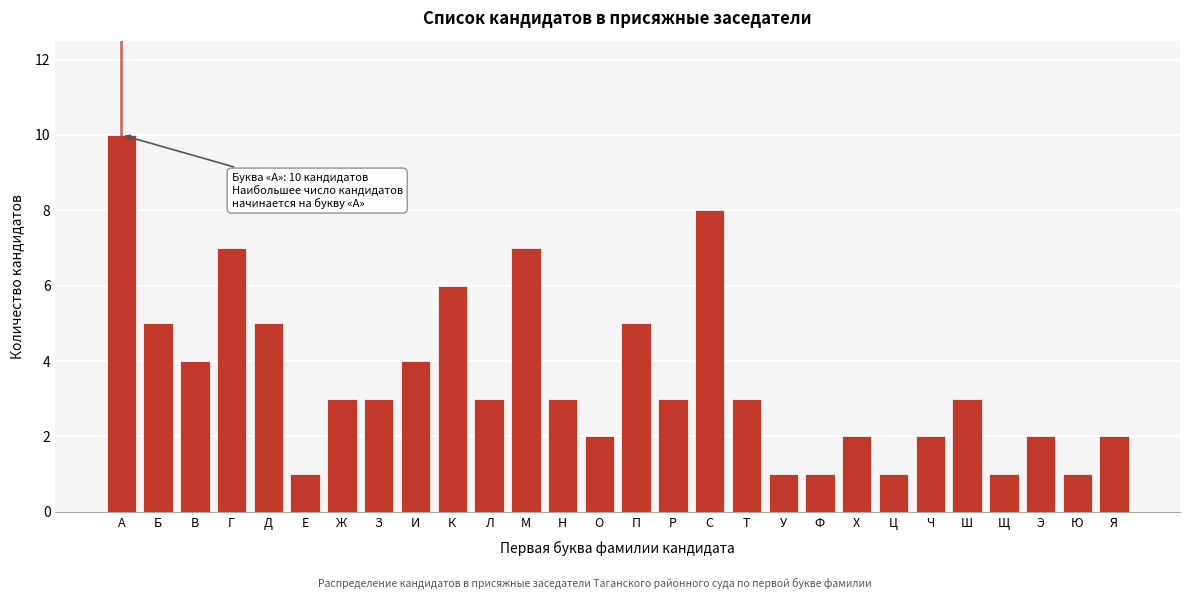

Reading right to left, list all the values displayed in this chart.

Я=2	Ю=1	Э=2	Щ=1	Ш=3	Ч=2	Ц=1	Х=2	Ф=1	У=1	Т=3	С=8	Р=3	П=5	О=2	Н=3	М=7	Л=3	К=6	И=4	З=3	Ж=3	Е=1	Д=5	Г=7	В=4	Б=5	А=10